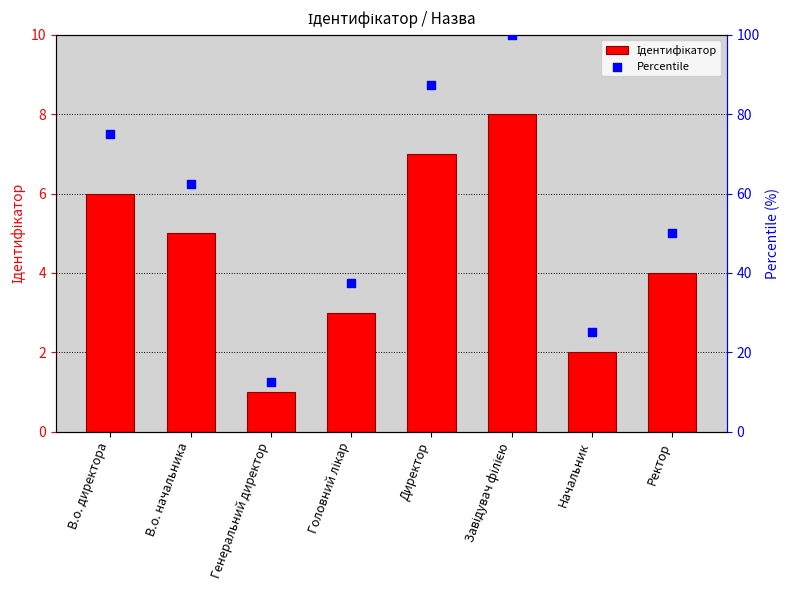

What is the total value across all series at В.о. начальника?

67.5